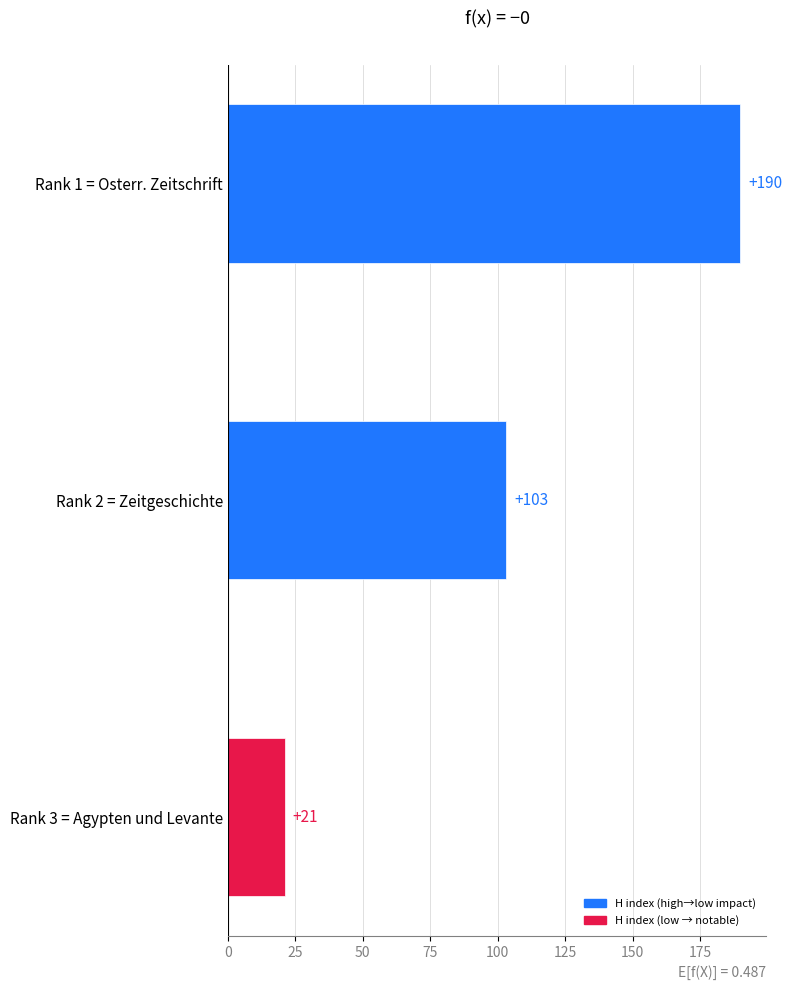

Reading bottom to top, list all the values displayed in this chart.

21	103	190